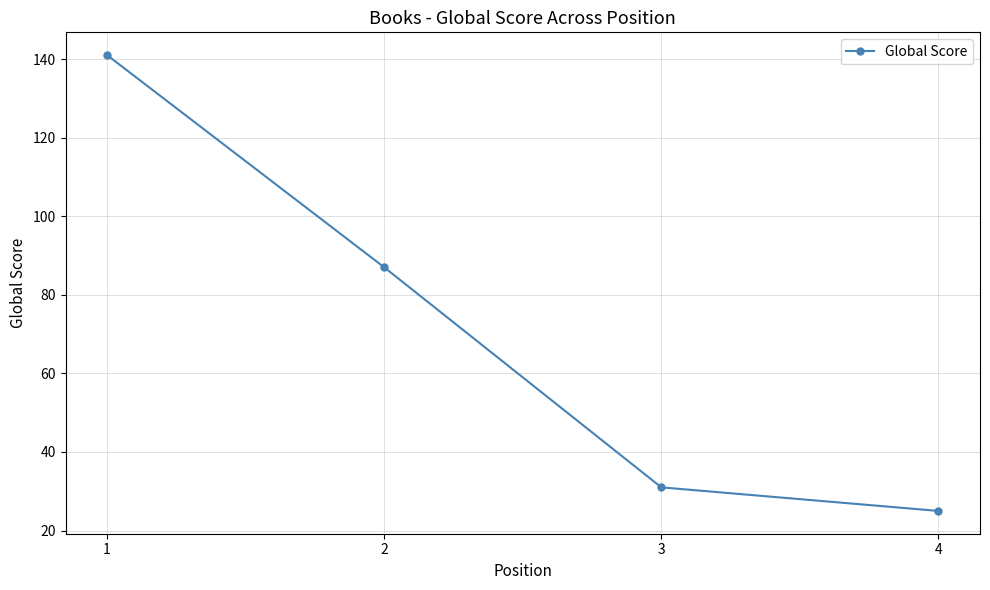

Reading left to right, extract all data points from this chart.

141	87	31	25